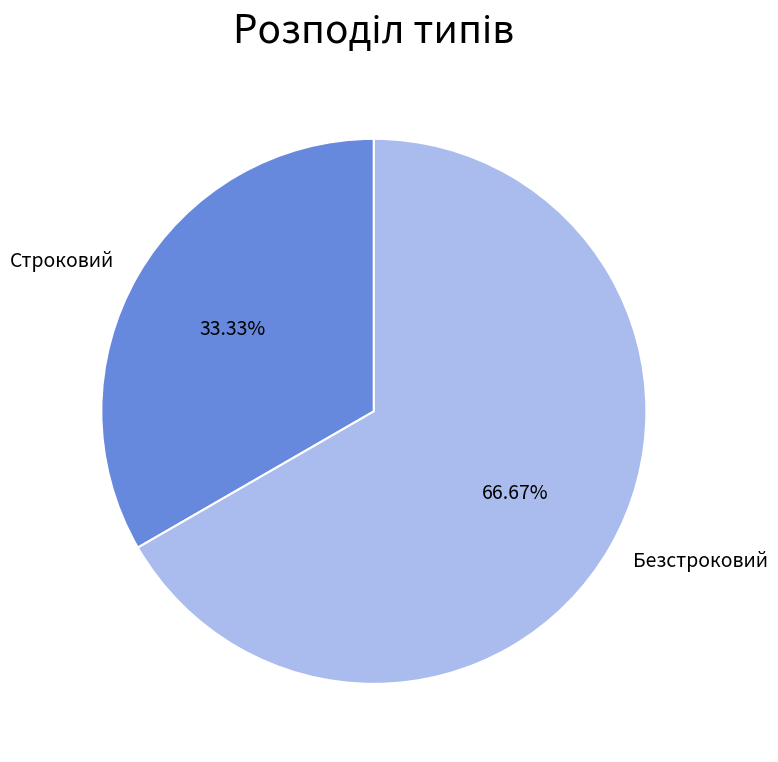

Which slice is the largest?

Безстроковий